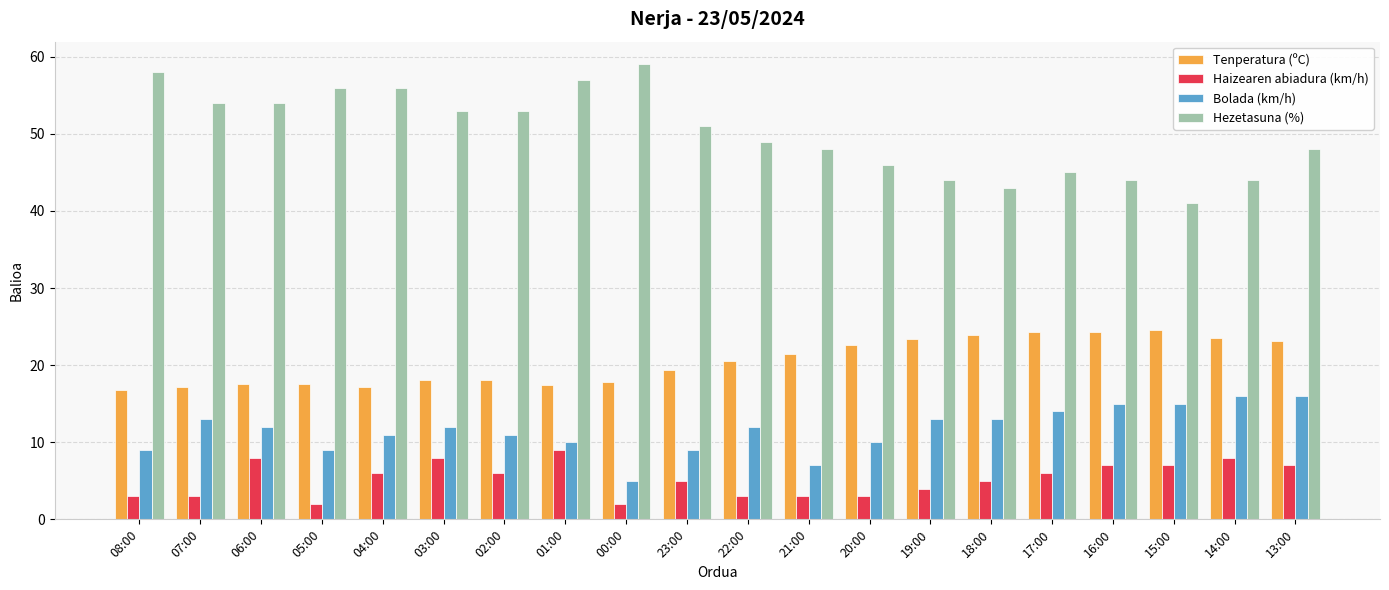

Which label corresponds to the largest value in the chart?

00:00